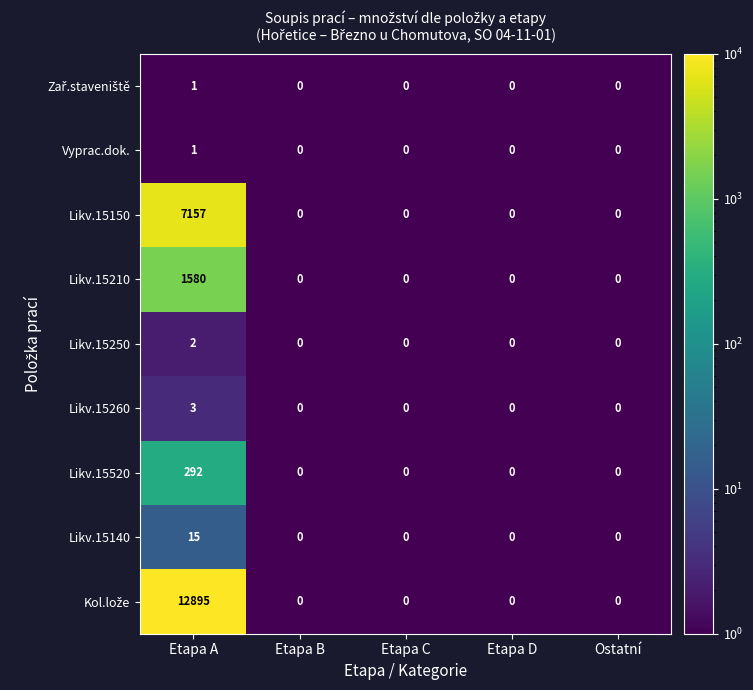

What is the sum of the Likv.15150 values at Etapa D and Etapa A?

7157